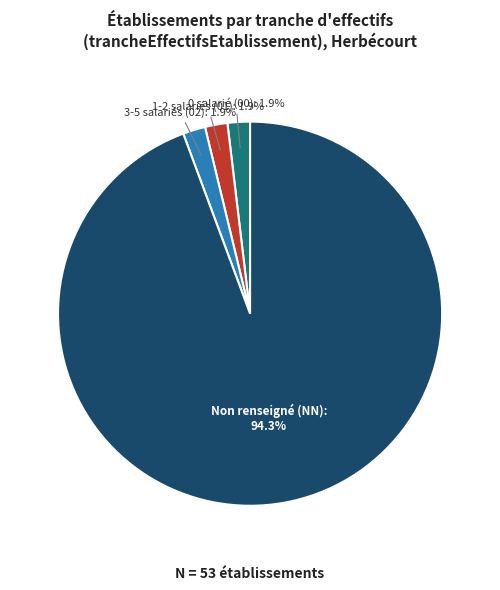

Between Non renseigné (NN) and 3-5 salariés (02), which is larger?

Non renseigné (NN)